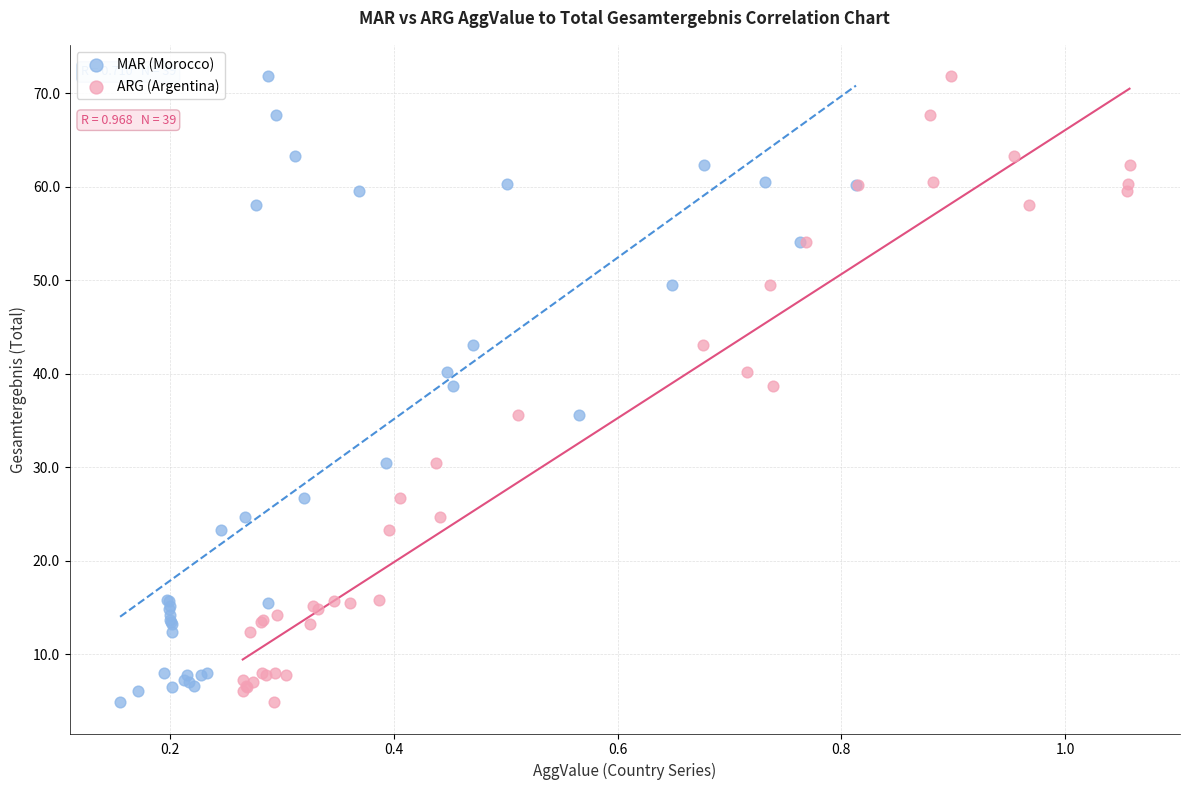

What are all the series names shown in the legend?

MAR (Morocco), ARG (Argentina)